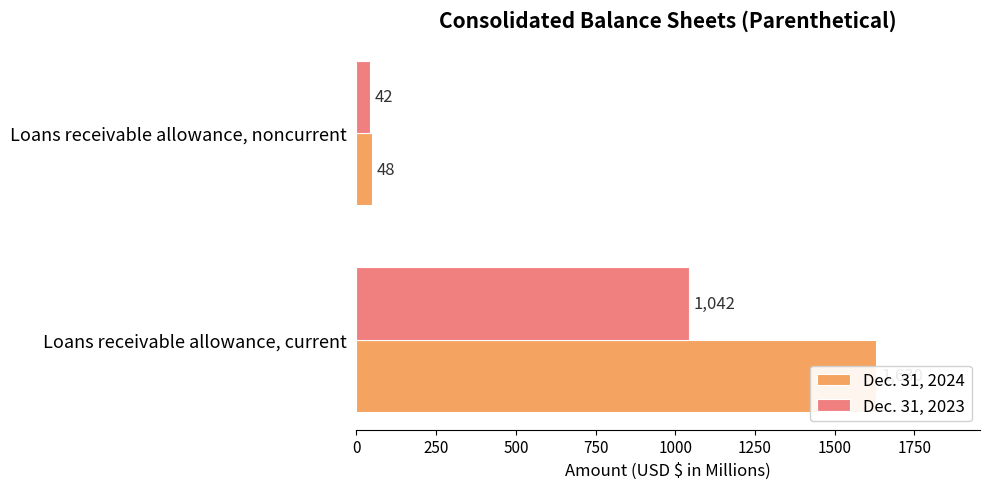

Which series changed the most between 0 and 250?

Dec. 31, 2024